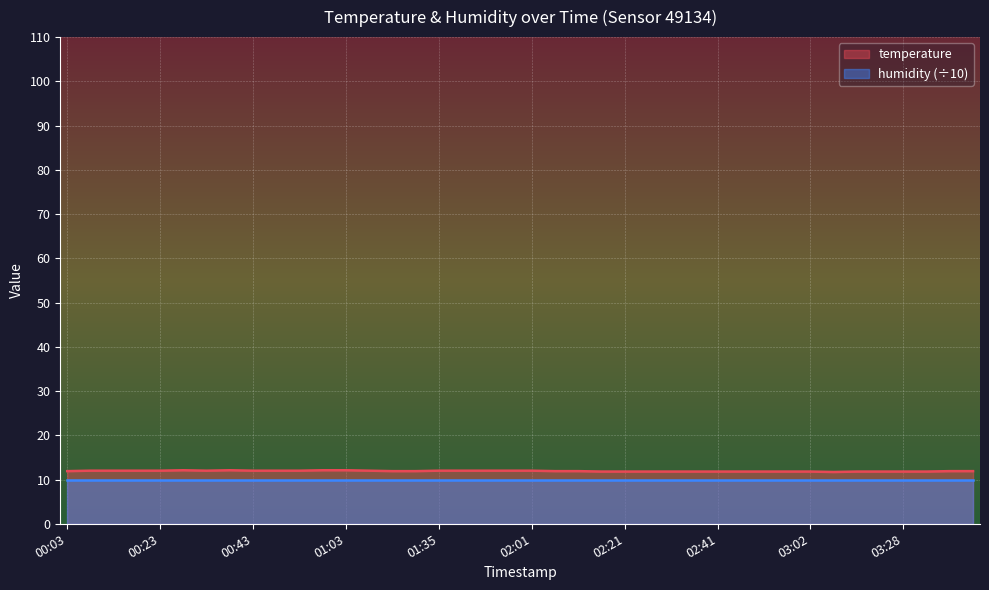

What is the difference between the maximum and minimum values?

0.4